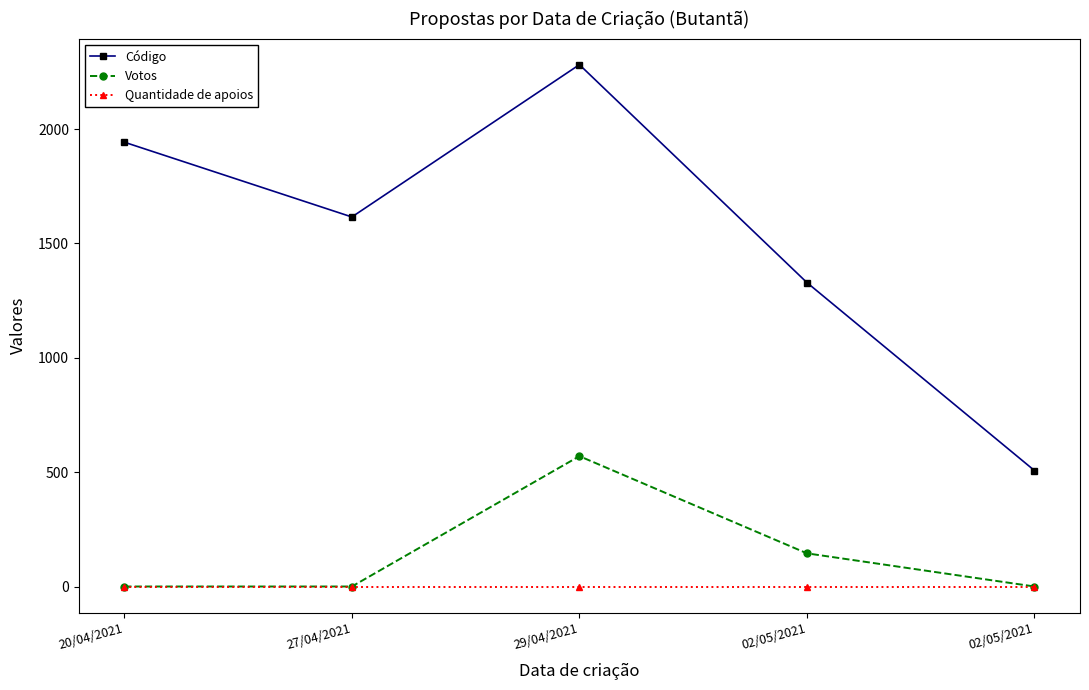

How many lines are shown in the chart?

3